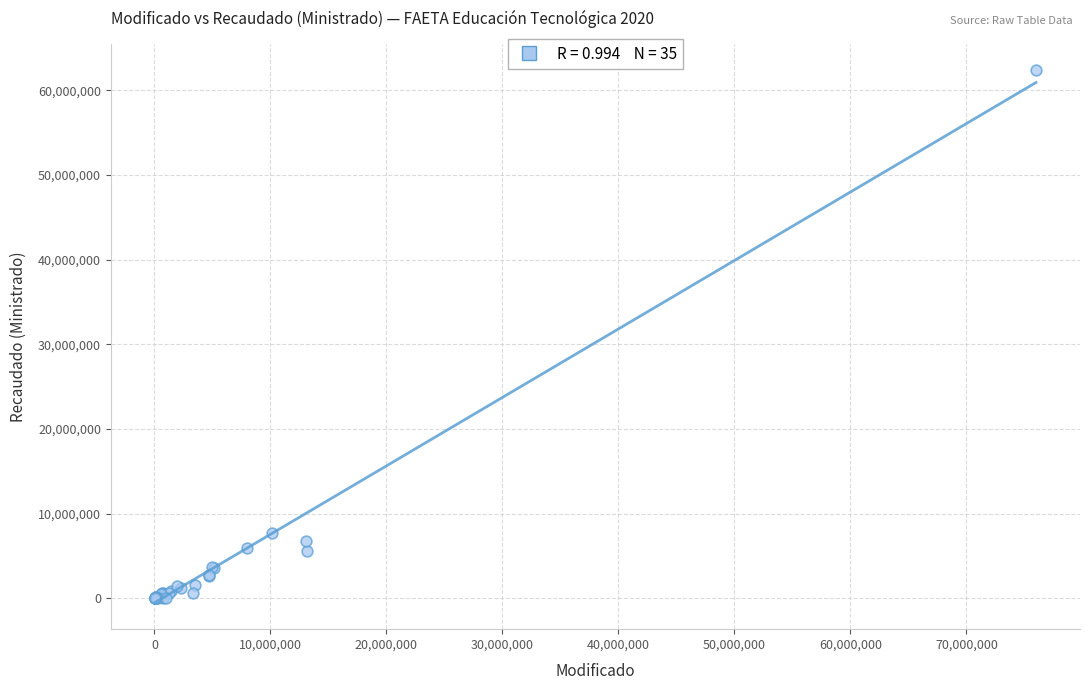

What Y value in the scatter plot is closest to 31201335?

7679506.4